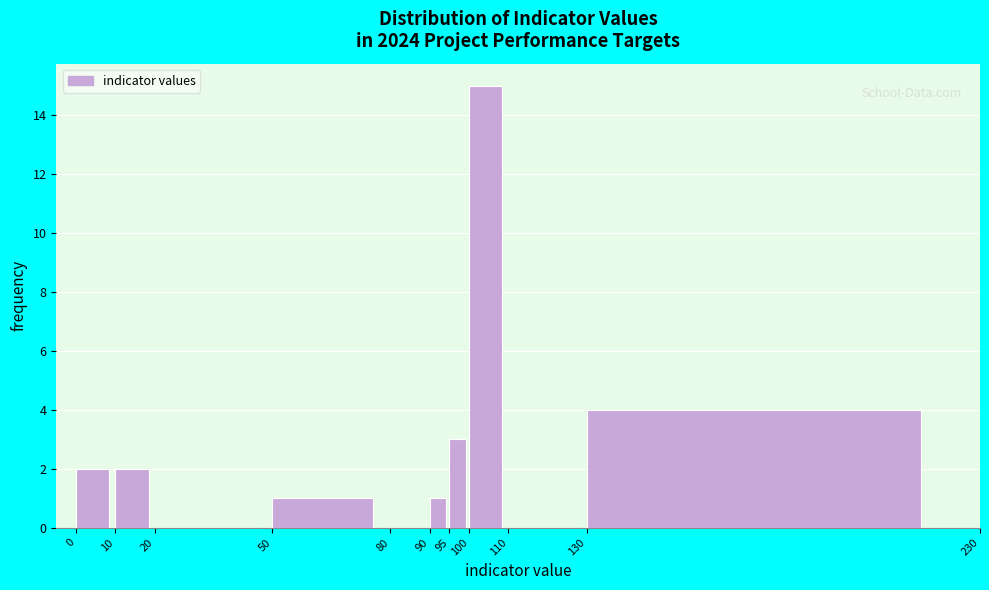

Reading left to right, list every bar in this chart as the range it spans on the x-axis followed by its height. The values are not printed on the chart, so give them approximately, as read against the axis.

0 to 10: 2
10 to 20: 2
20 to 50: 0
50 to 80: 1
80 to 90: 0
90 to 95: 1
95 to 100: 3
100 to 110: 15
110 to 130: 0
130 to 230: 4